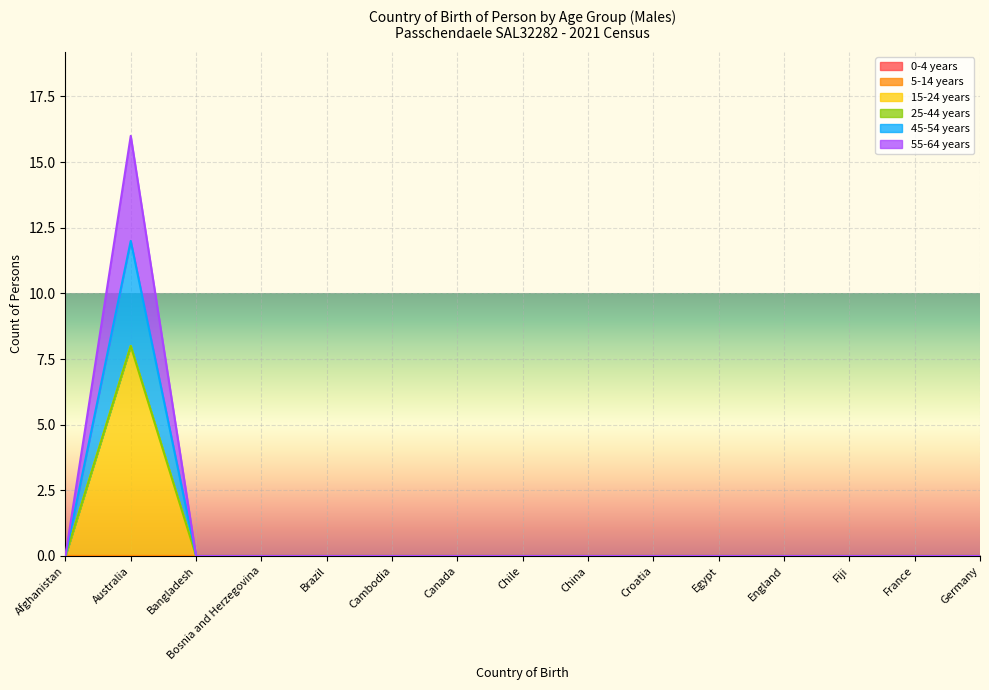

Is the value of 55-64 years at Brazil greater than the value of 45-54 years at Croatia?

No